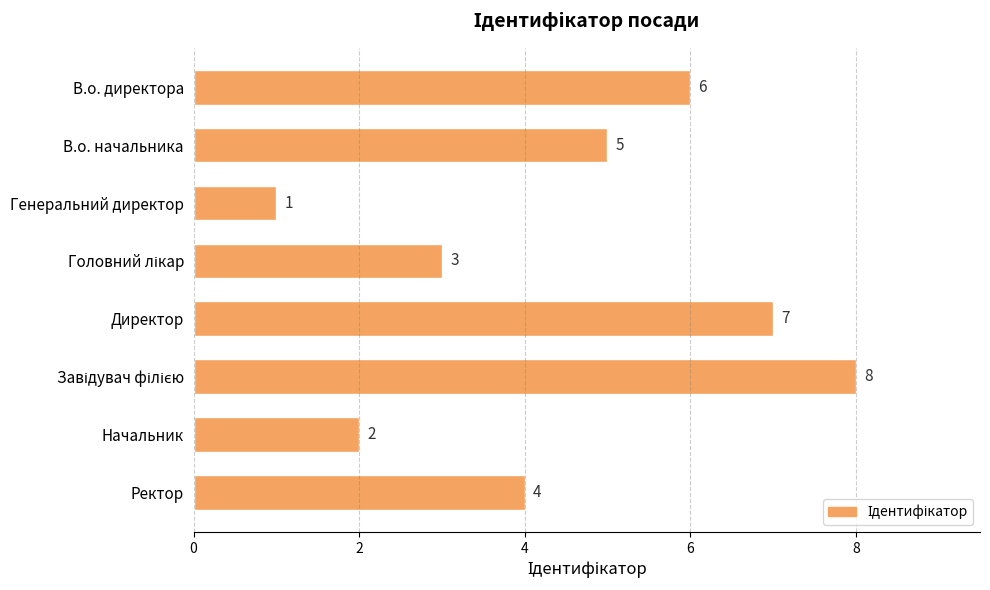

What is the change in value from В.о. начальника to Начальник?

-3